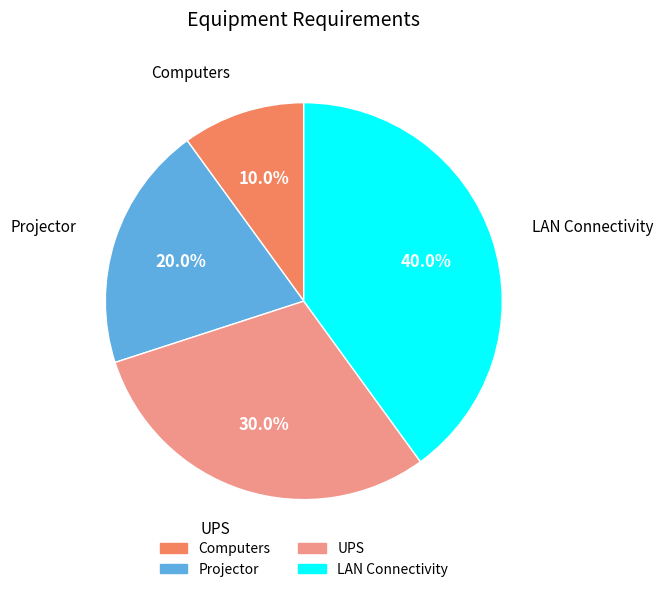

To the nearest percent, what is the average slice percentage?

25%